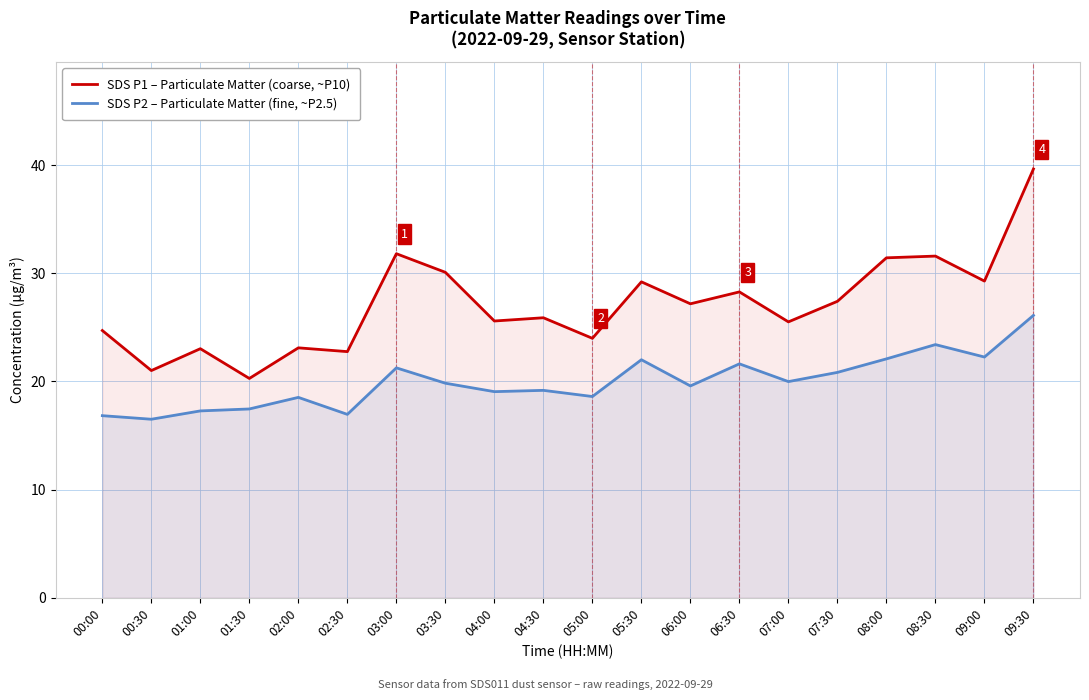

Does the chart have visible grid lines?

Yes